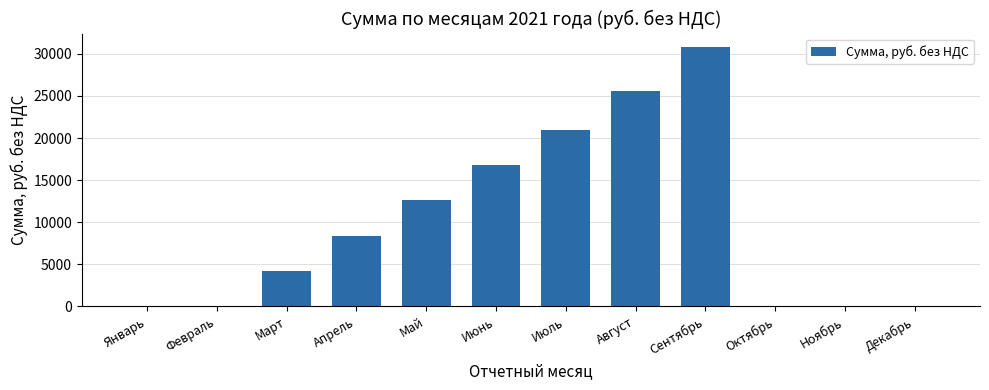

True or false: the data shows 30854.2 at Сентябрь.

True